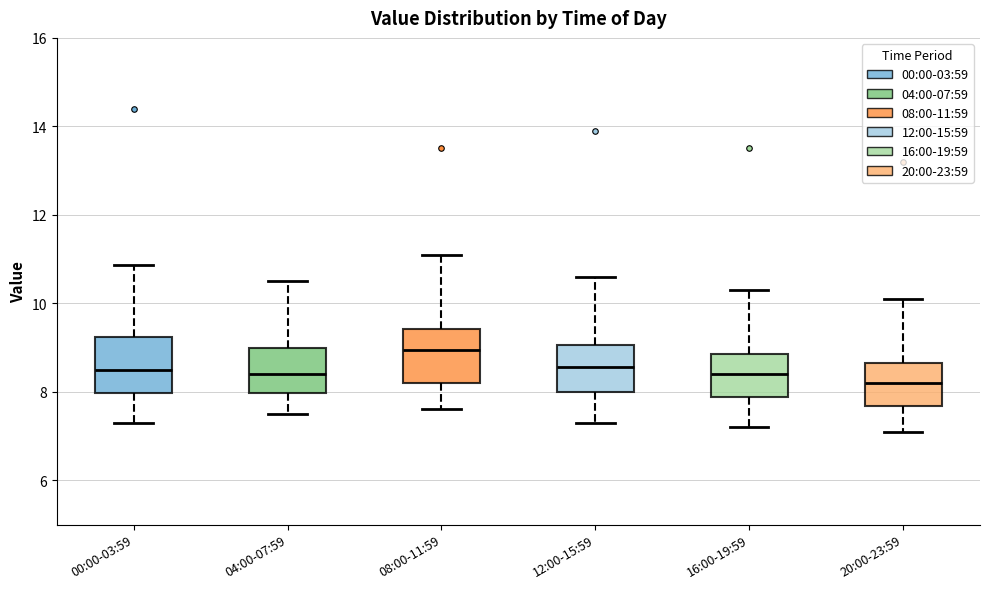

Reading left to right, read every box against the y-axis: the position of its median line, the range the box covers, and the ends of its whiskers. The values are not printed on the chart, so give them approximately, as read against the axis.

00:00-03:59: median 8.4, box 8.0 to 9.2, whiskers 7.4 to 10.8
04:00-07:59: median 8.4, box 8.0 to 9.0, whiskers 7.6 to 10.6
08:00-11:59: median 9.0, box 8.2 to 9.4, whiskers 7.6 to 11.2
12:00-15:59: median 8.6, box 8.0 to 9.0, whiskers 7.4 to 10.6
16:00-19:59: median 8.4, box 7.8 to 8.8, whiskers 7.2 to 10.4
20:00-23:59: median 8.2, box 7.6 to 8.6, whiskers 7.2 to 10.2